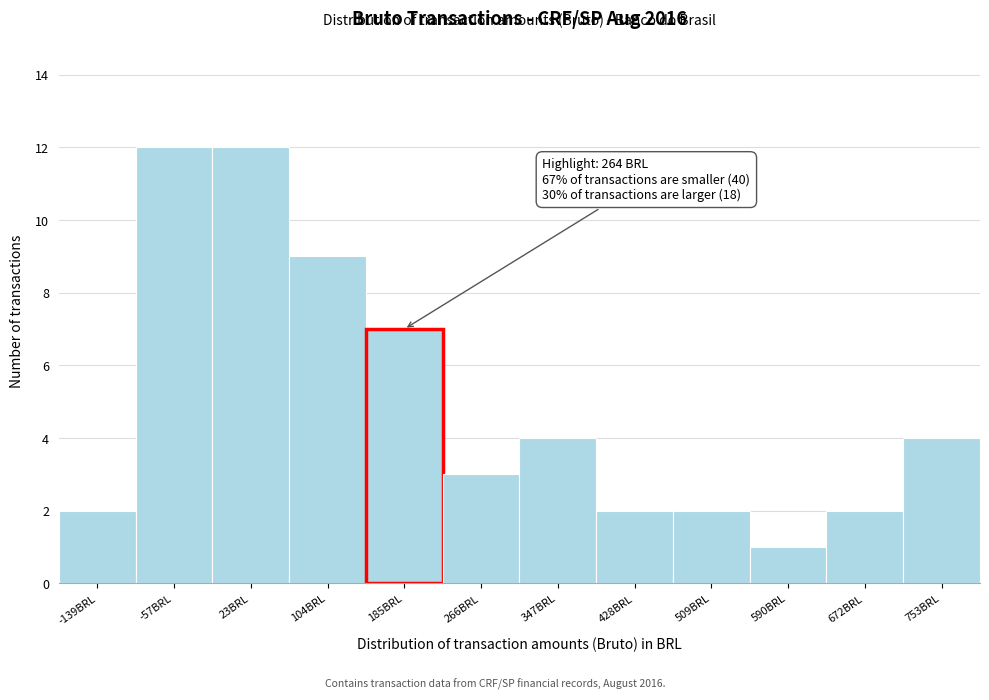

Reading left to right, list all the values displayed in this chart.

2	12	12	9	7	3	4	2	2	1	2	4